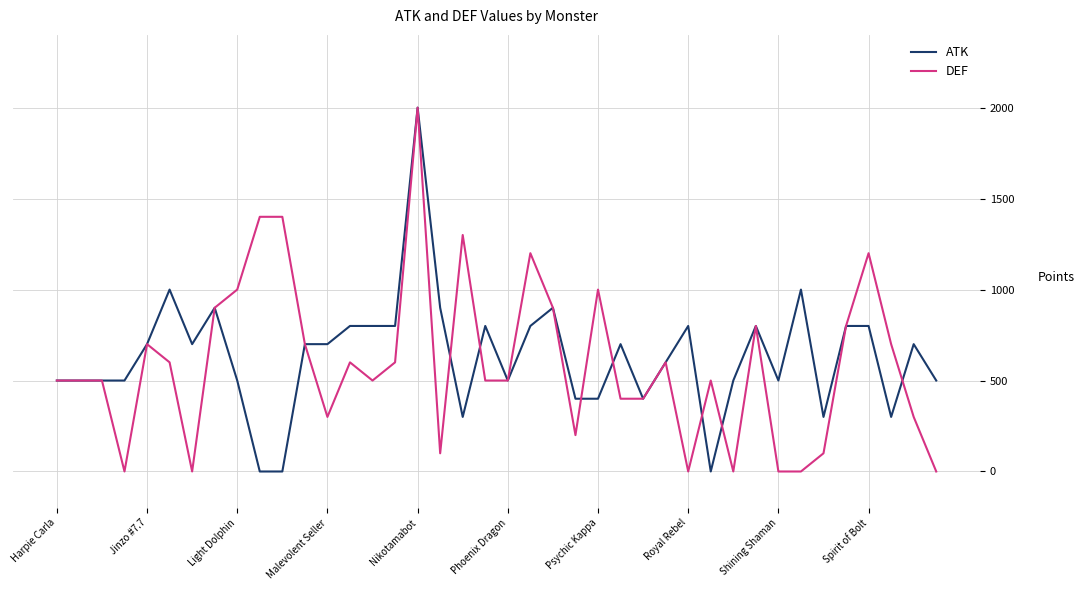

What is the maximum value for ATK?

2000